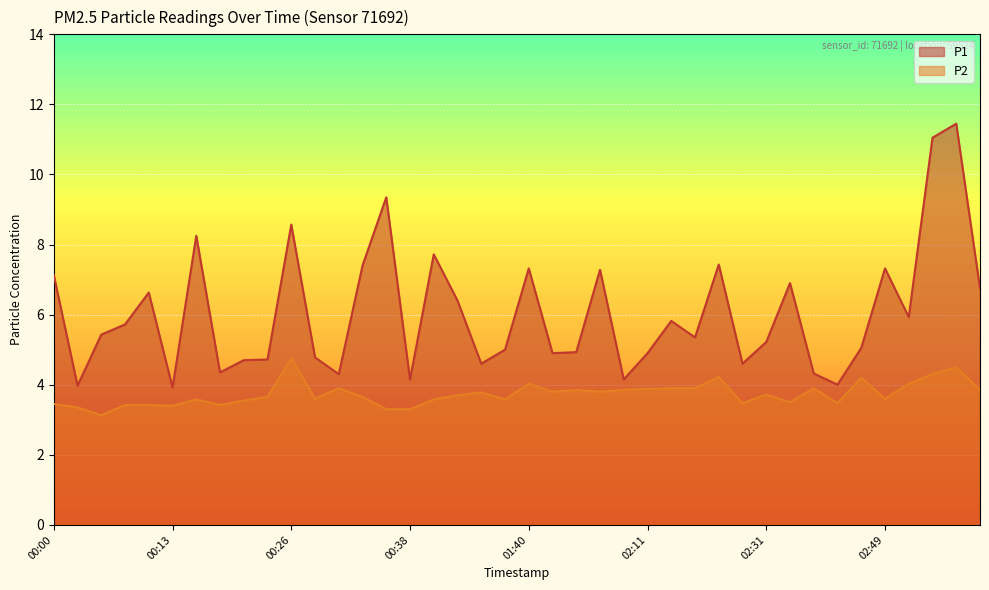

What is the difference between the maximum and second lowest values in the P2 series?

1.5